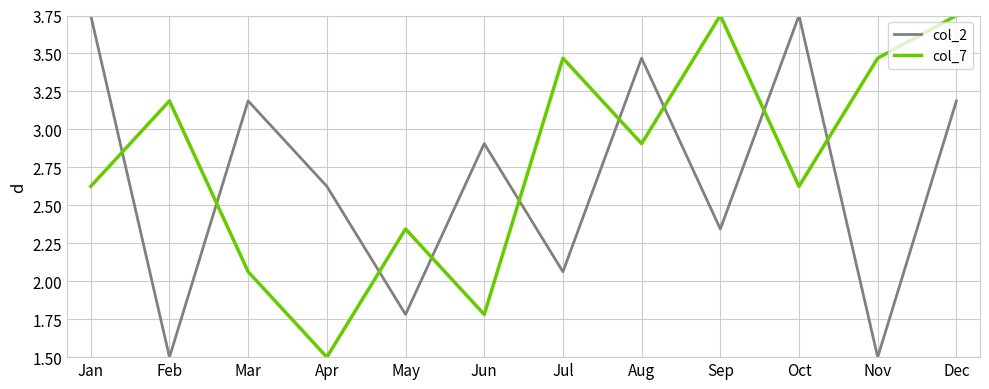

Count the number of data series in this chart.

2